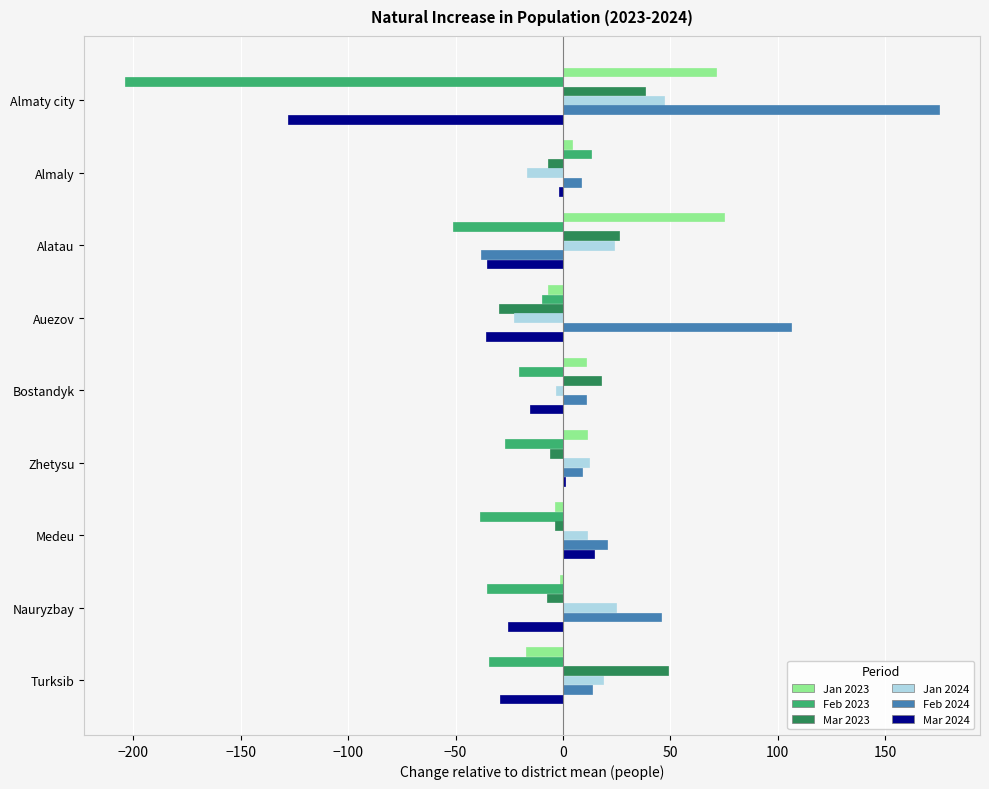

Which label corresponds to the largest value in the chart?

Almaty city